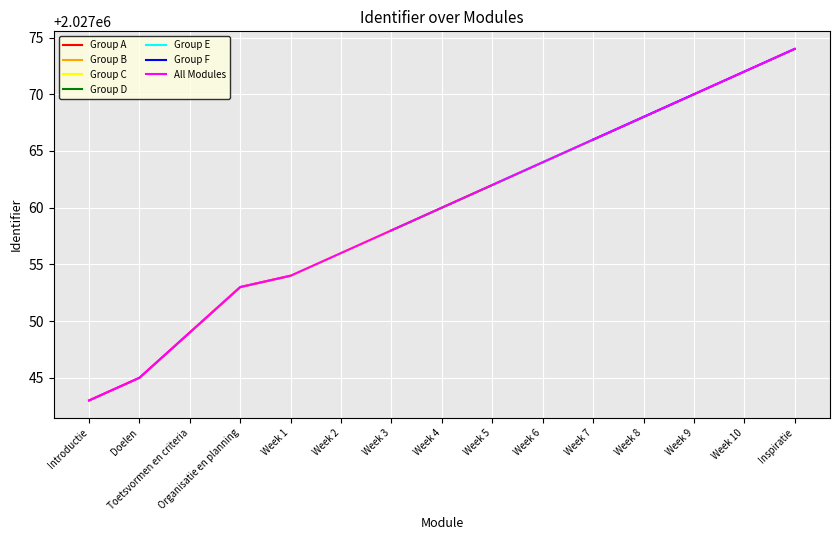

What is the label of the 5th point from the right?

Week 7